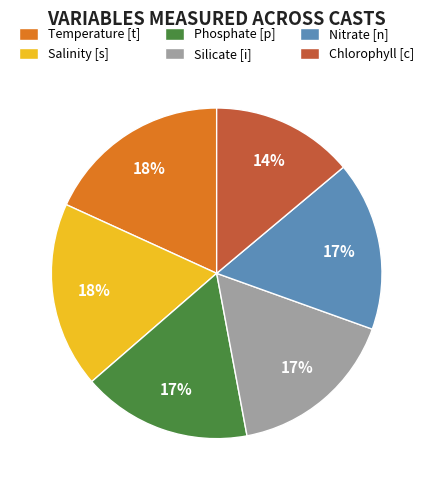

To the nearest percent, what is the difference between the Chlorophyll [c] and Temperature [t] slice percentages?

4%